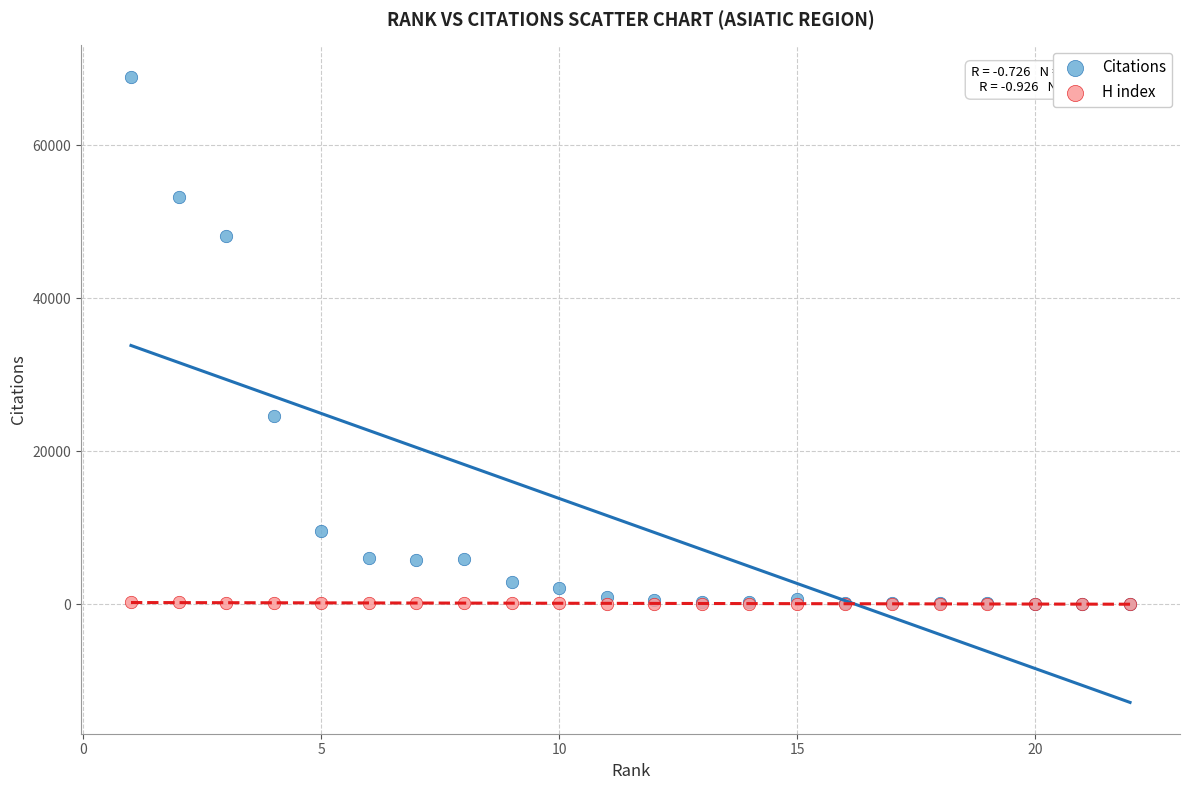

Across all series, what Y value is closest to 34506?

24545